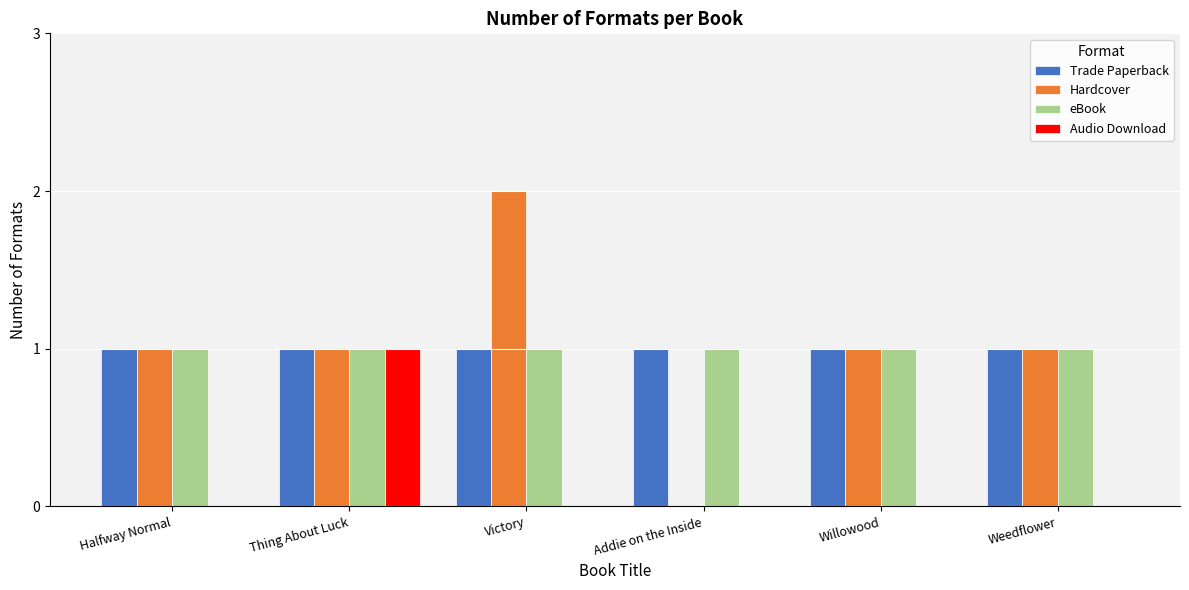

Reading left to right, extract all data points from this chart.

Trade Paperback: 1	1	1	1	1	1
Hardcover: 1	1	2	0	1	1
eBook: 1	1	1	1	1	1
Audio Download: 0	1	0	0	0	0